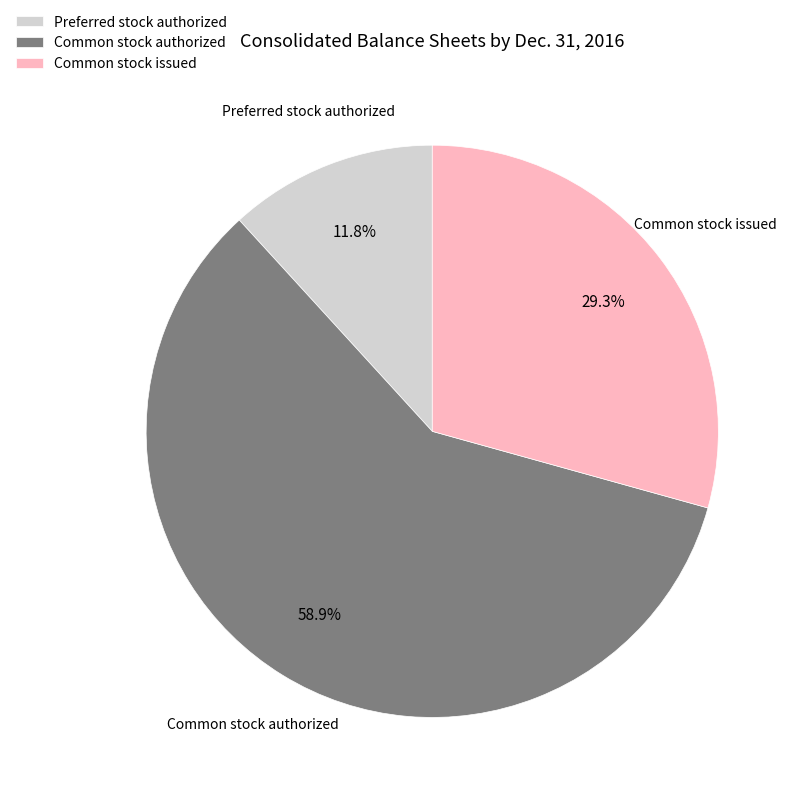

Which category has the biggest portion of the pie?

Common stock authorized